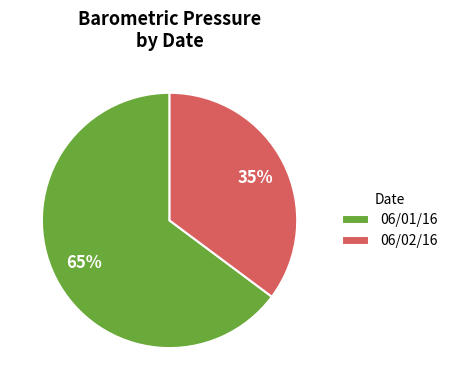

Between 06/02/16 and 06/01/16, which is larger?

06/01/16